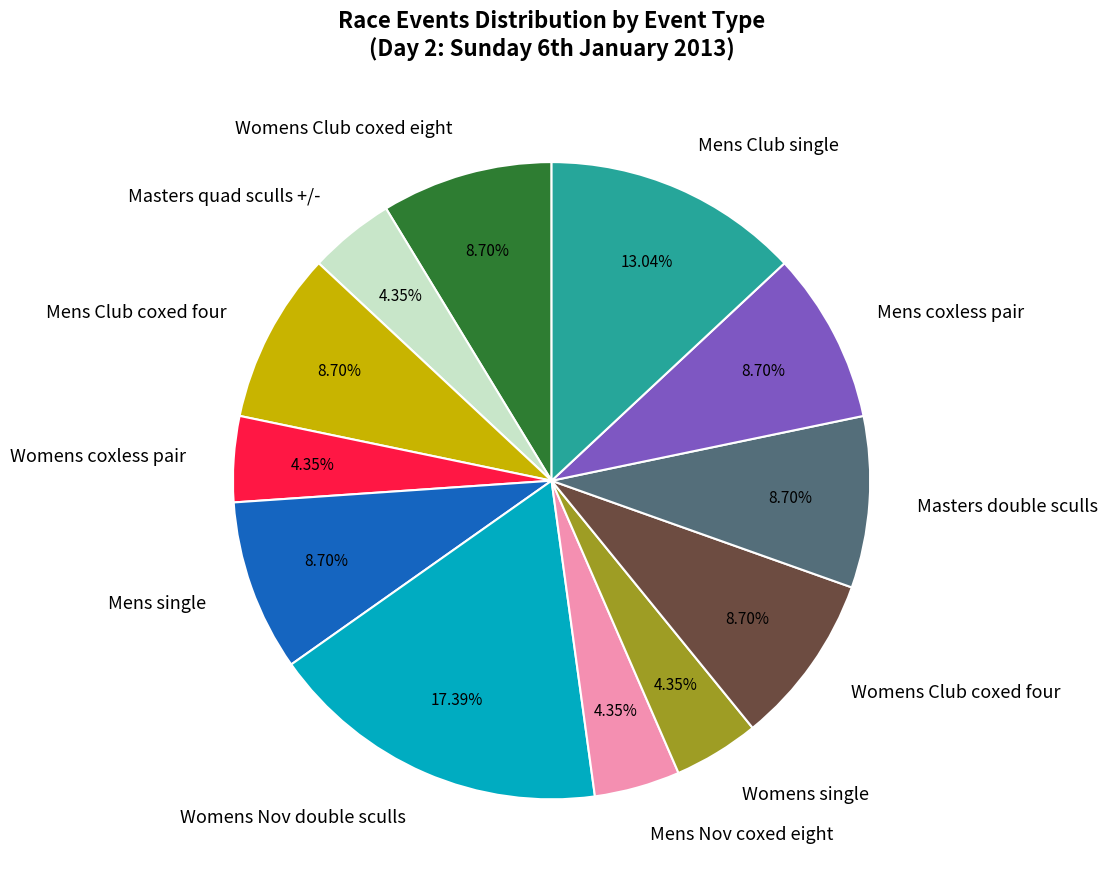

How many slices are in this pie chart?

12